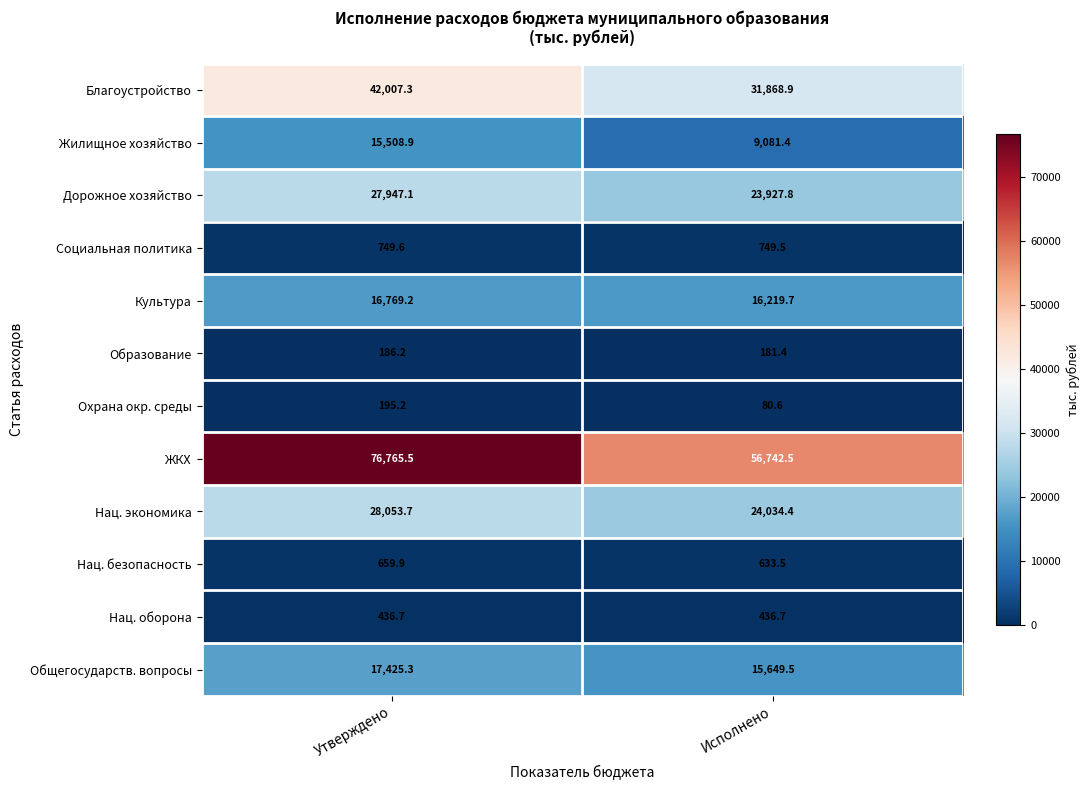

What is the minimum value for ЖКХ?

56742.5